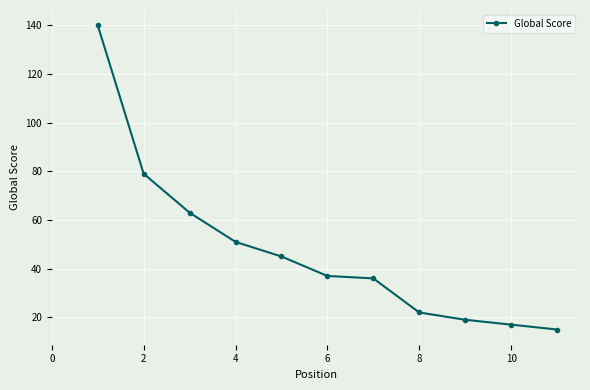

How many values are below 37?

5